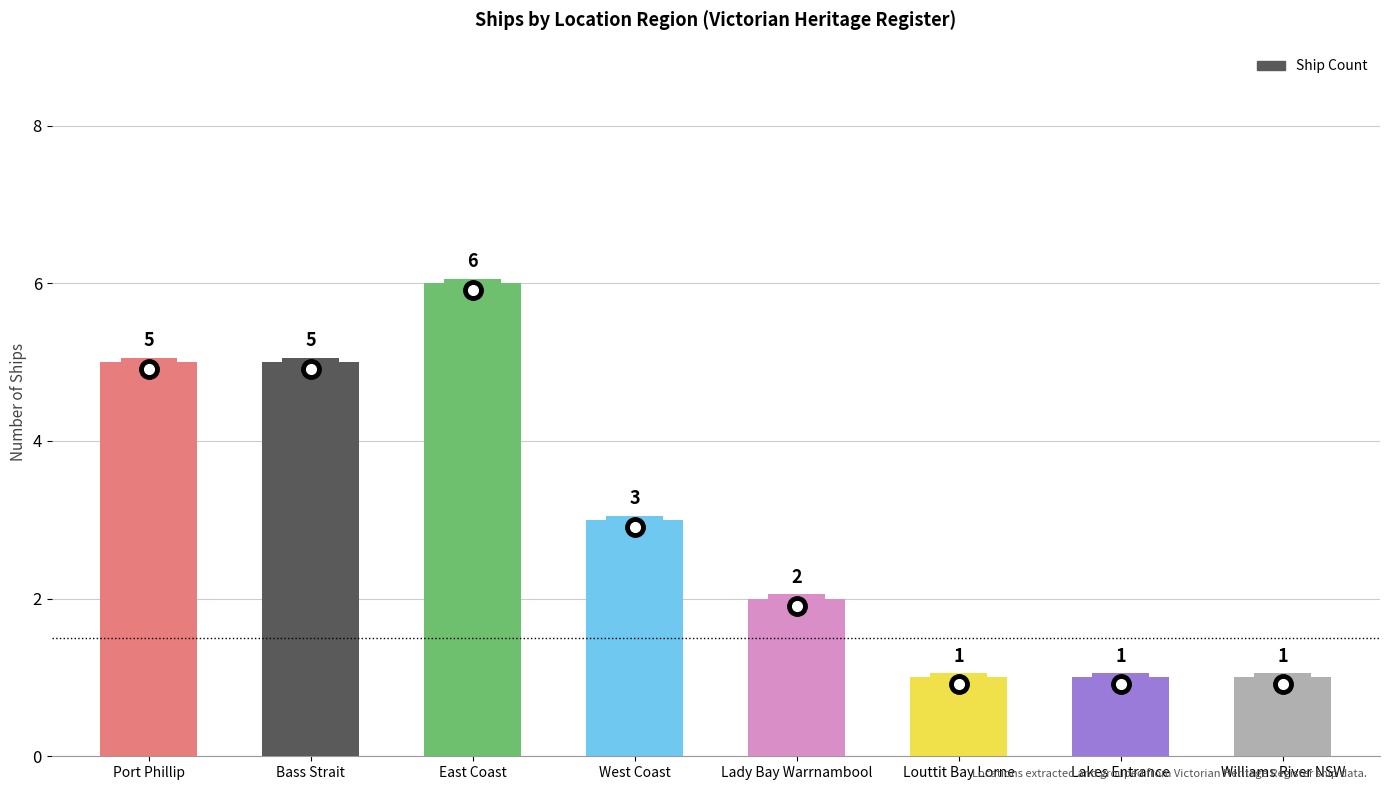

What is the sum of the values at Lady Bay Warrnambool and Louttit Bay Lorne?

3